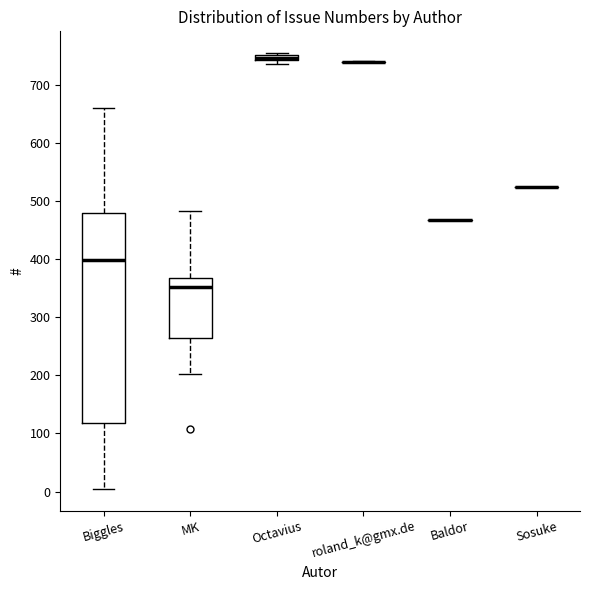

Where does the lower whisker of the box for MK end on the y-axis? The values are not printed on the chart, so give them approximately, as read against the axis.

200